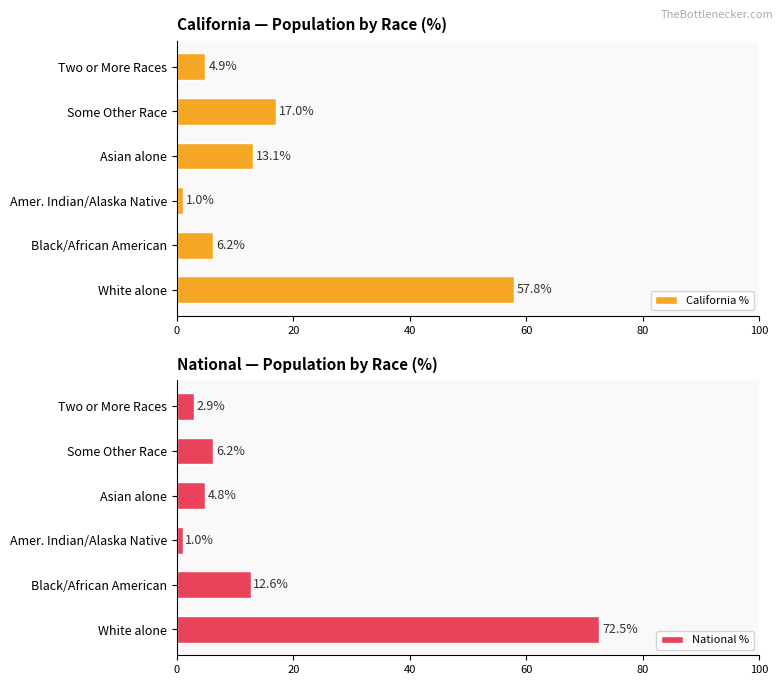

How many data points in National % are less than 6?

3